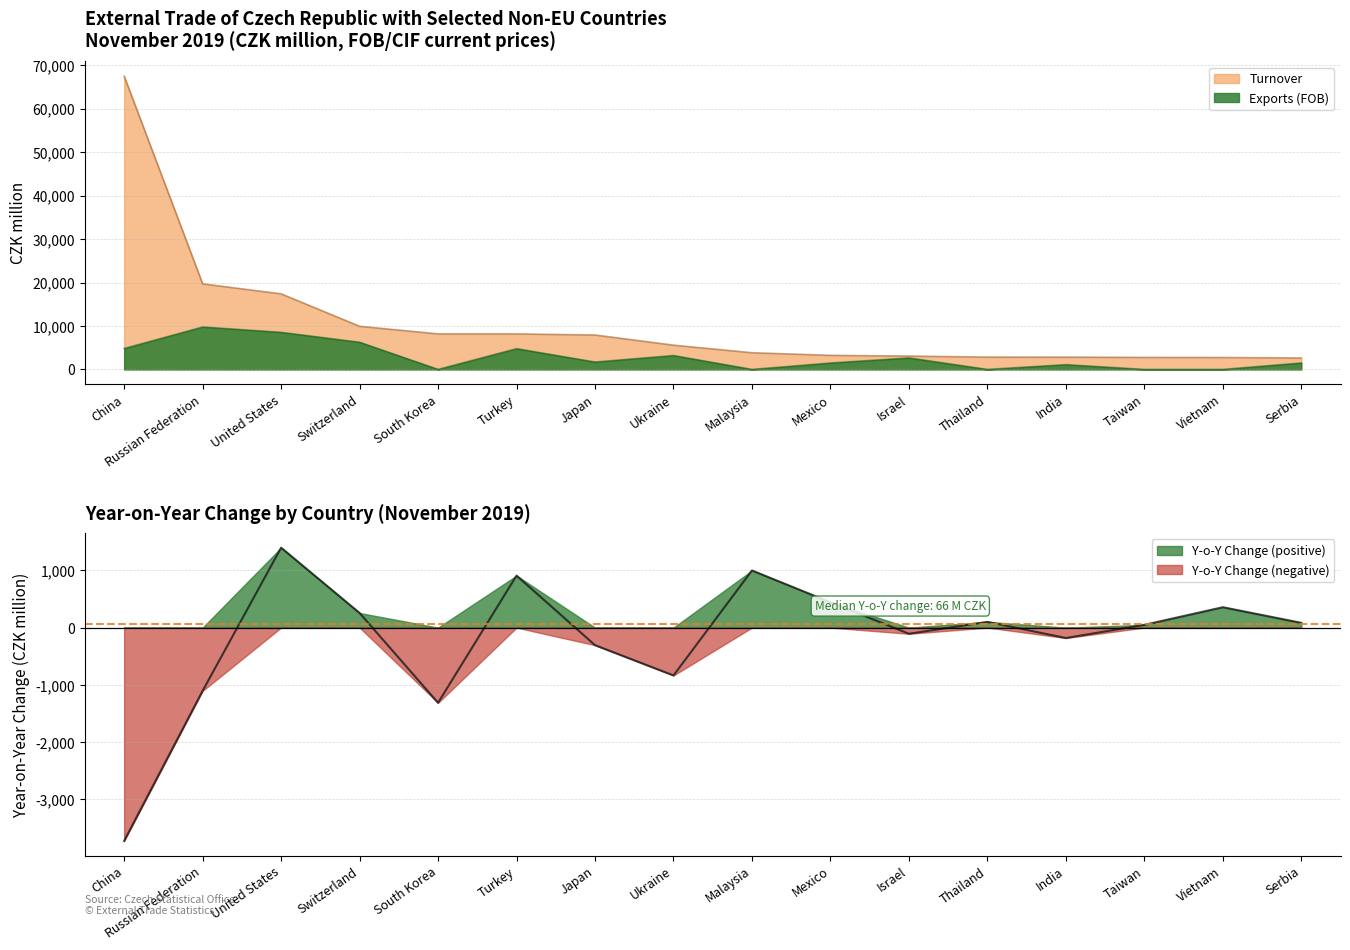

After their last crossing, which series has the higher values: Exports (FOB) or Y-o-Y Change?

Exports (FOB)